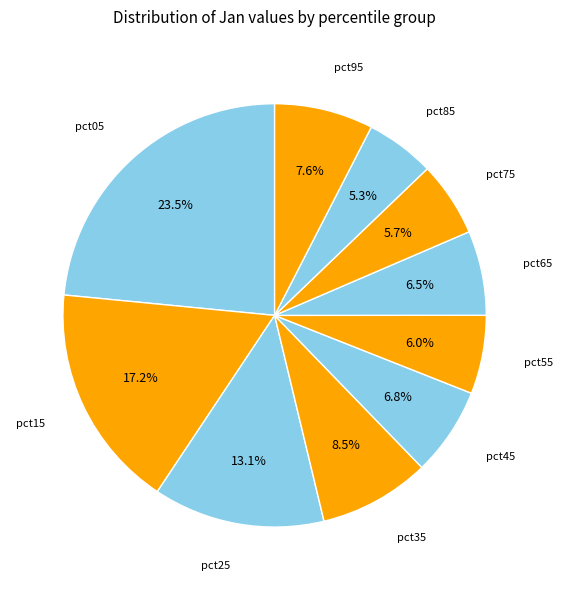

How many slices are in this pie chart?

10